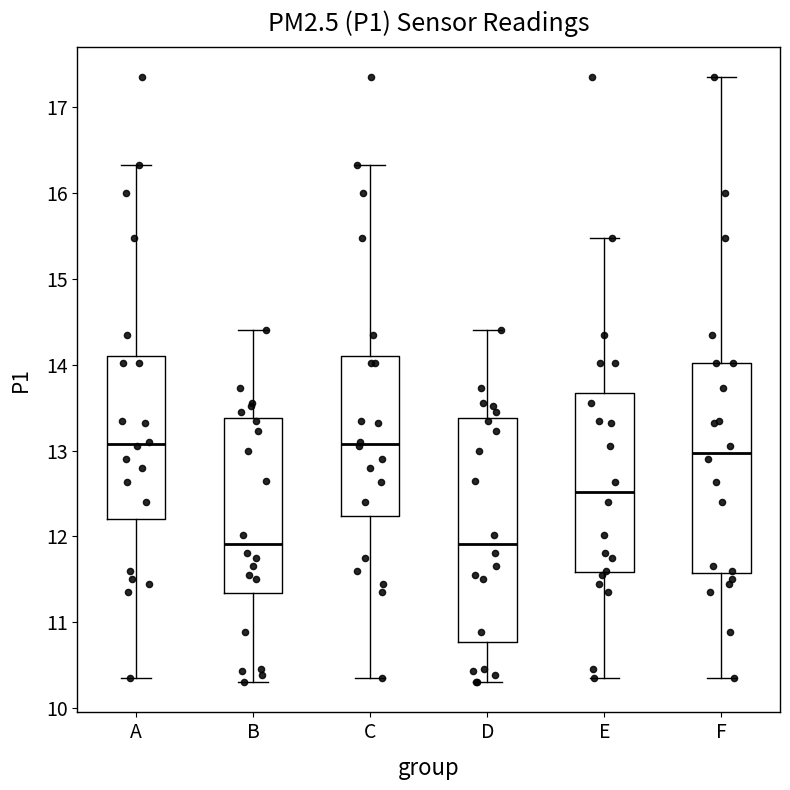

Reading left to right, read every box against the y-axis: the position of its median line, the range the box covers, and the ends of its whiskers. The values are not printed on the chart, so give them approximately, as read against the axis.

A: median 13.1, box 12.2 to 14.1, whiskers 10.4 to 16.3
B: median 11.9, box 11.3 to 13.4, whiskers 10.3 to 14.4
C: median 13.1, box 12.2 to 14.1, whiskers 10.4 to 16.3
D: median 11.9, box 10.8 to 13.4, whiskers 10.3 to 14.4
E: median 12.5, box 11.6 to 13.7, whiskers 10.4 to 15.5
F: median 13.0, box 11.6 to 14.0, whiskers 10.4 to 17.4